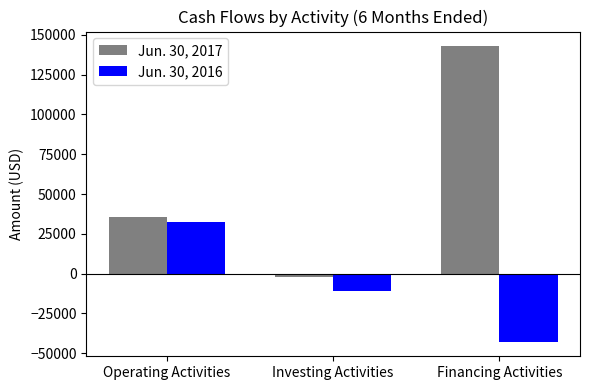

Are the bars horizontal?

No